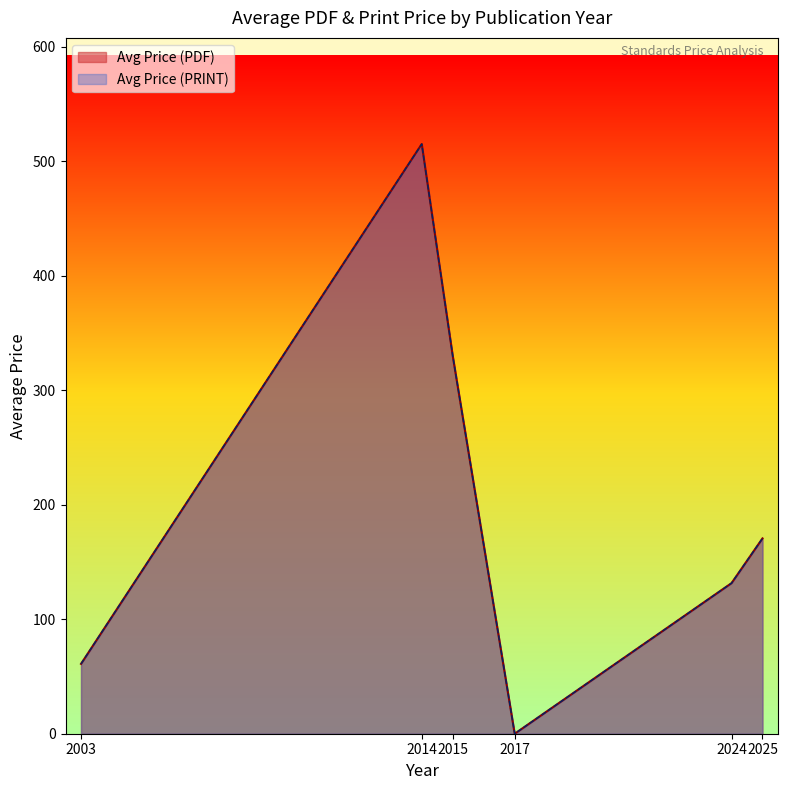

True or false: Avg Price (PDF) and Avg Price (PRINT) intersect in this chart.

False